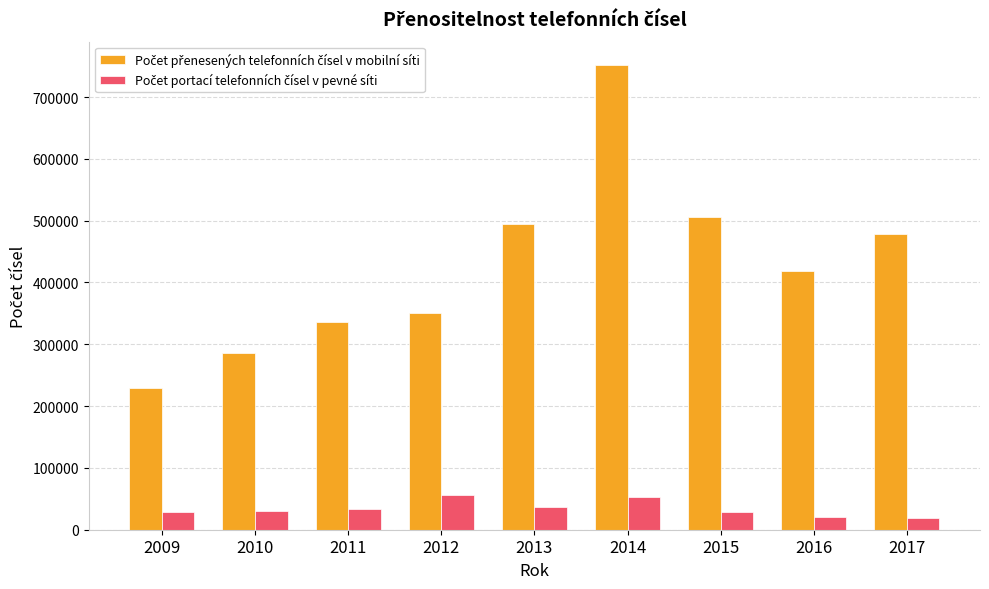

Count the number of categories in the chart.

9